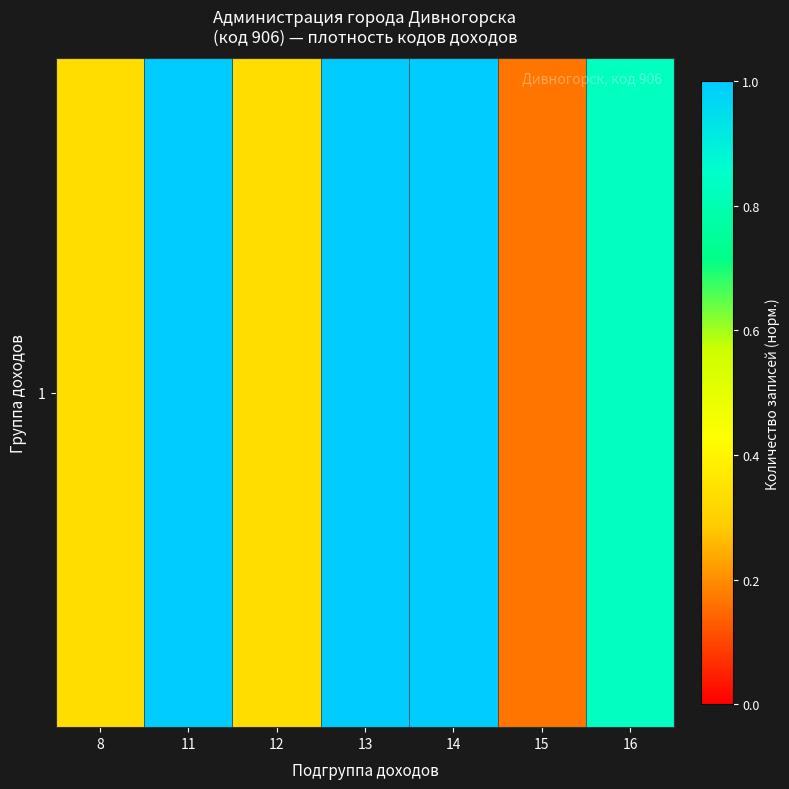

What is the difference between the maximum and second lowest values?

0.7